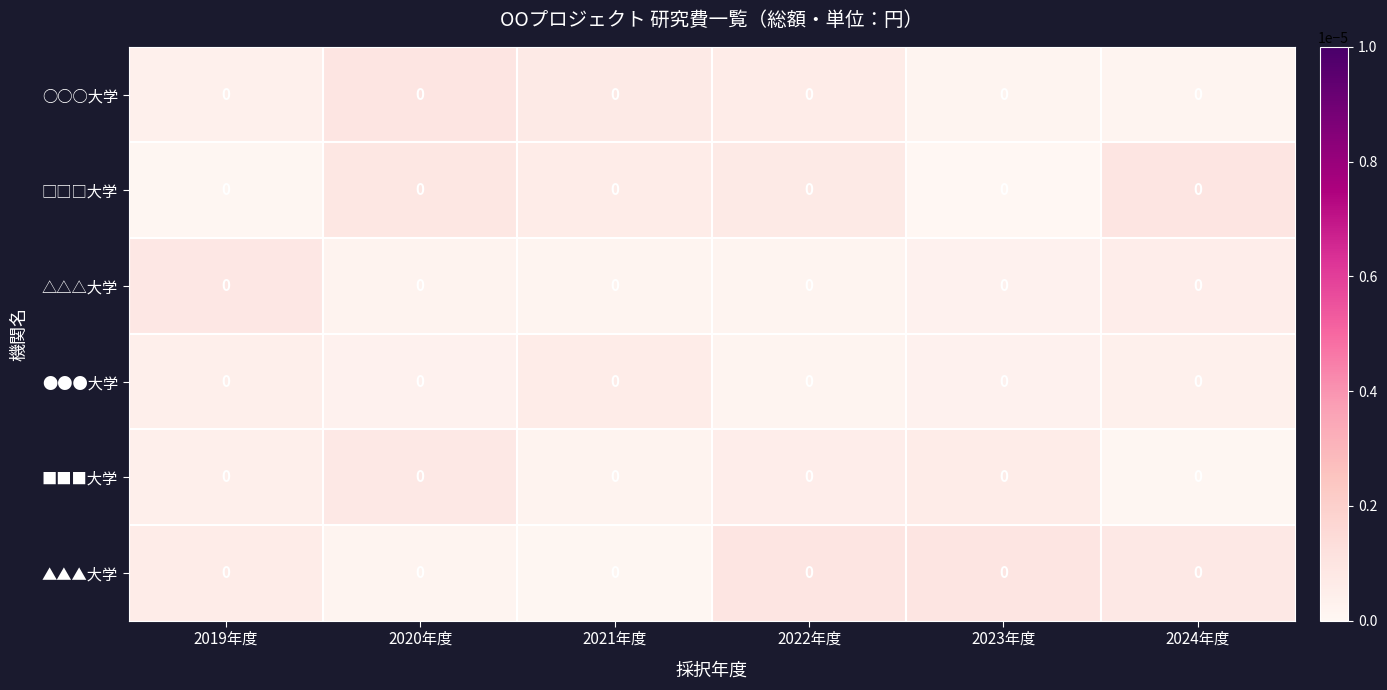

List the labels in order of ○○○大学 value, smallest first.

2024年度, 2023年度, 2019年度, 2022年度, 2021年度, 2020年度